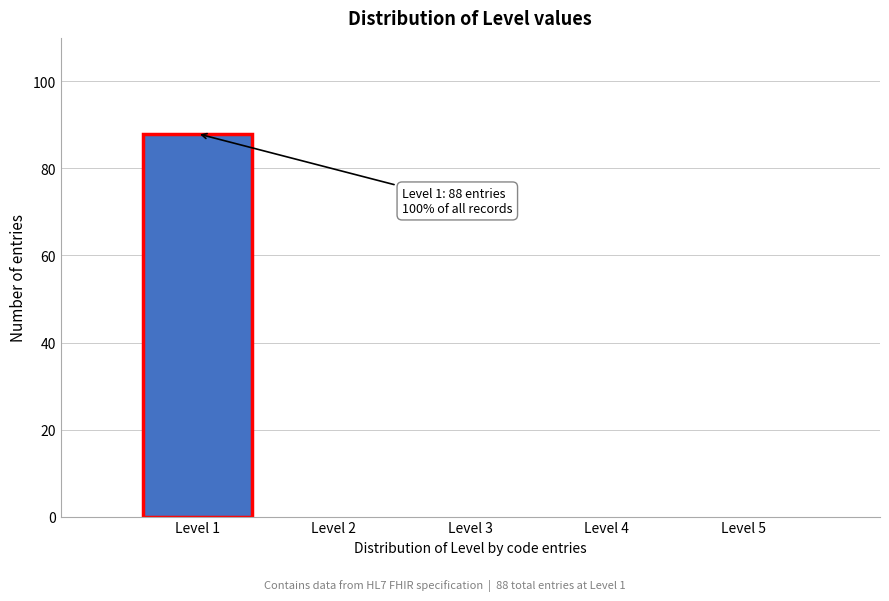

Reading left to right, what are all the values shown in this chart?

Level 1=88	Level 2=0	Level 3=0	Level 4=0	Level 5=0